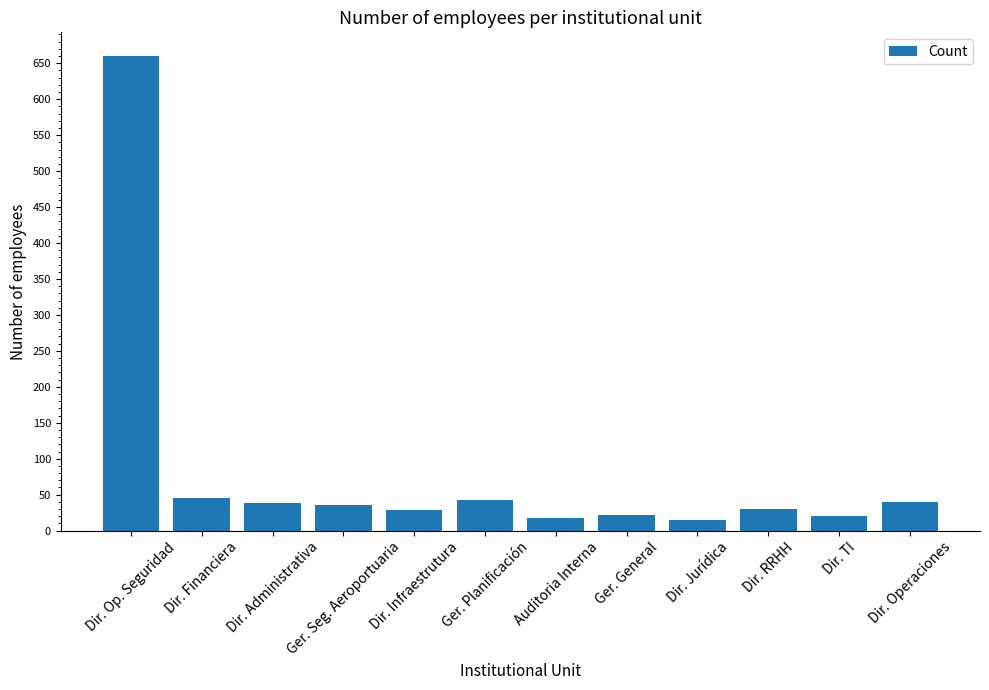

The value at Auditoria Interna is 18. True or false?

True